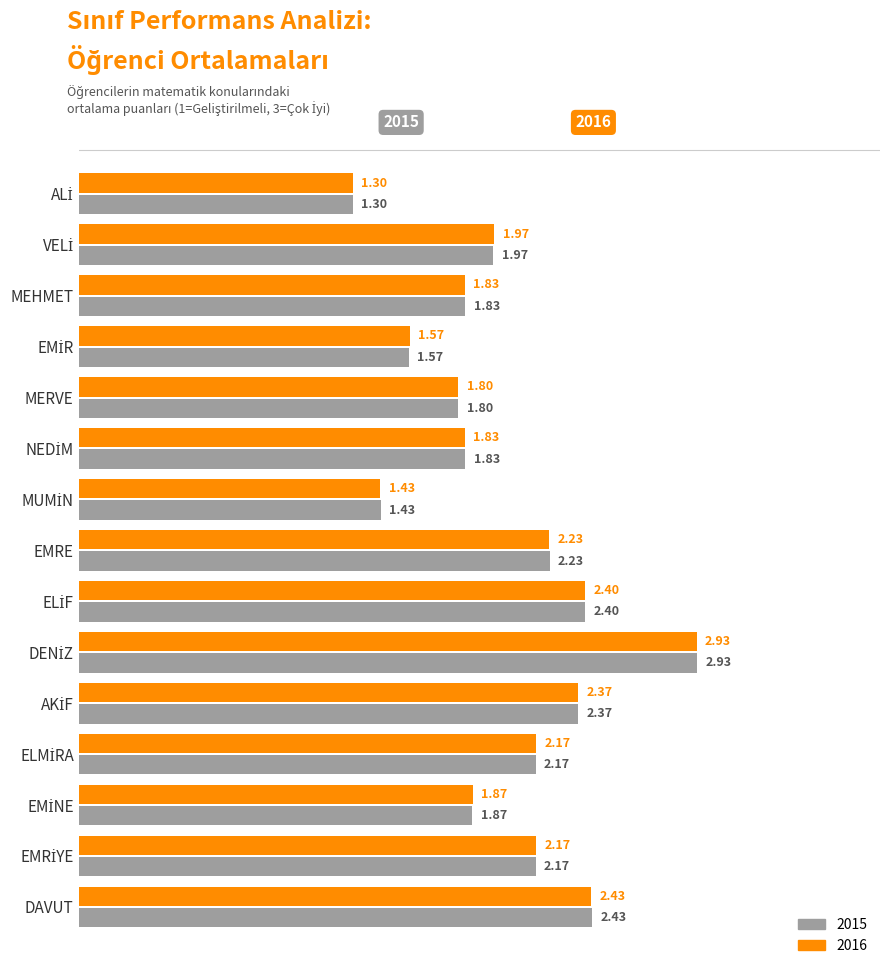

What is the sum of all 2016 values?

30.3